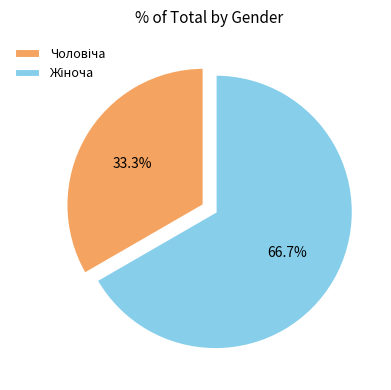

Count the number of slices in the pie.

2